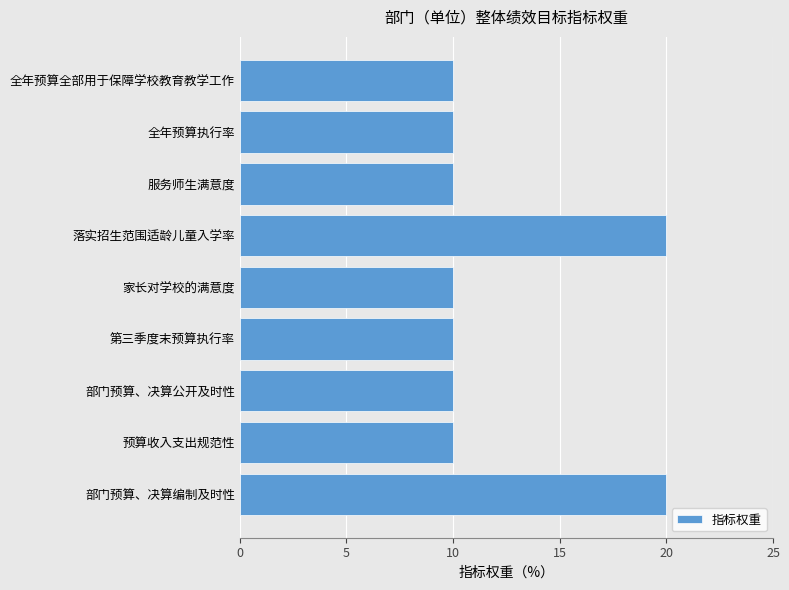

What is the minimum value shown in the chart?

10